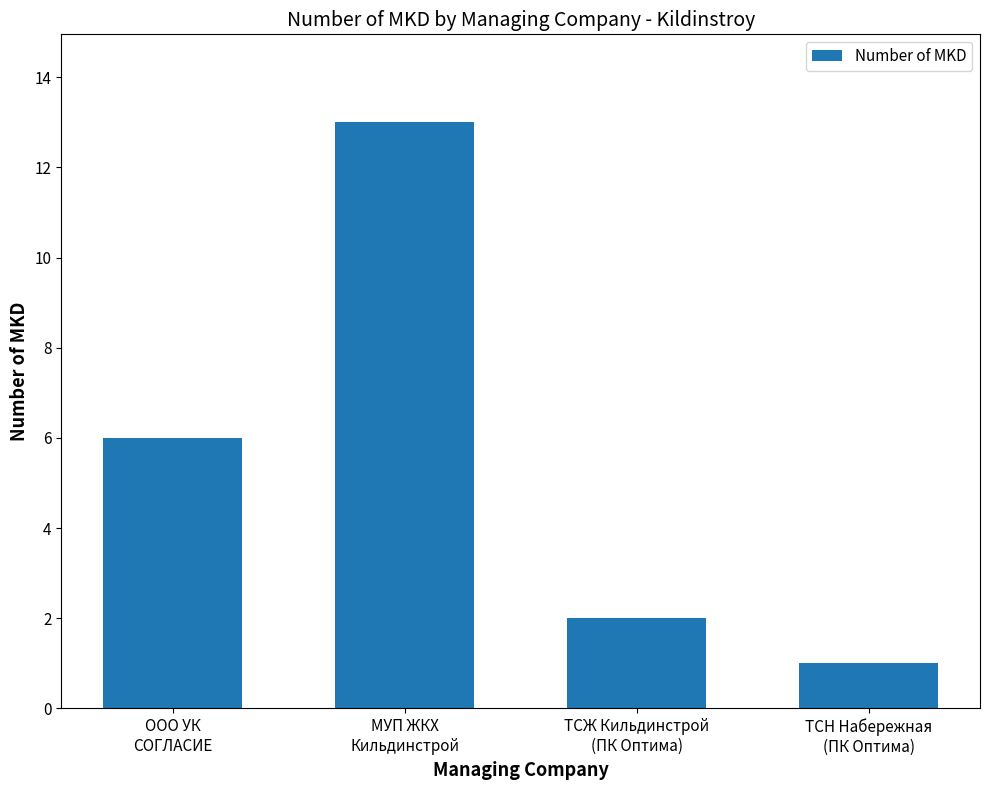

The chart shows a value of 1 at ТСН Набережная
(ПК Оптима). True or false?

True